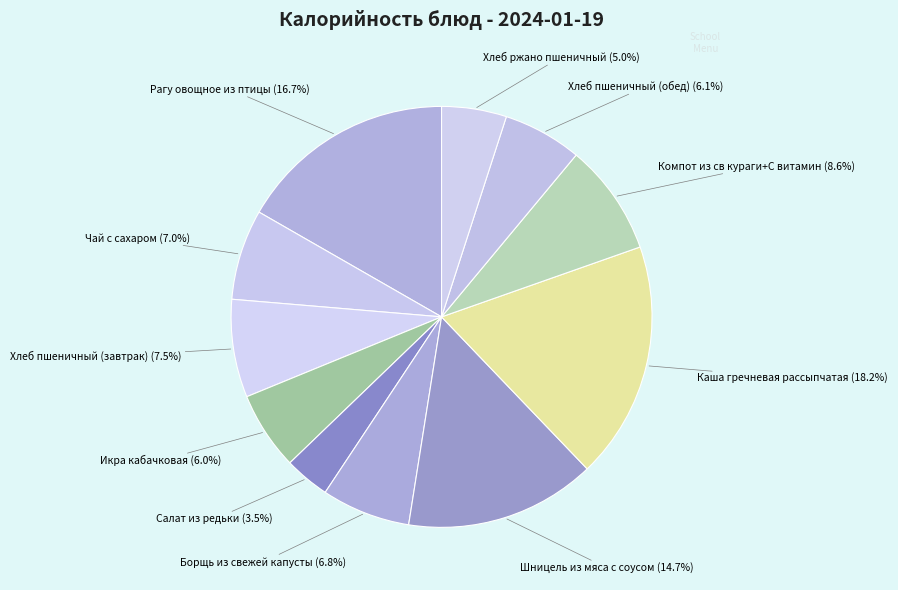

Does any single category account for the majority?

No